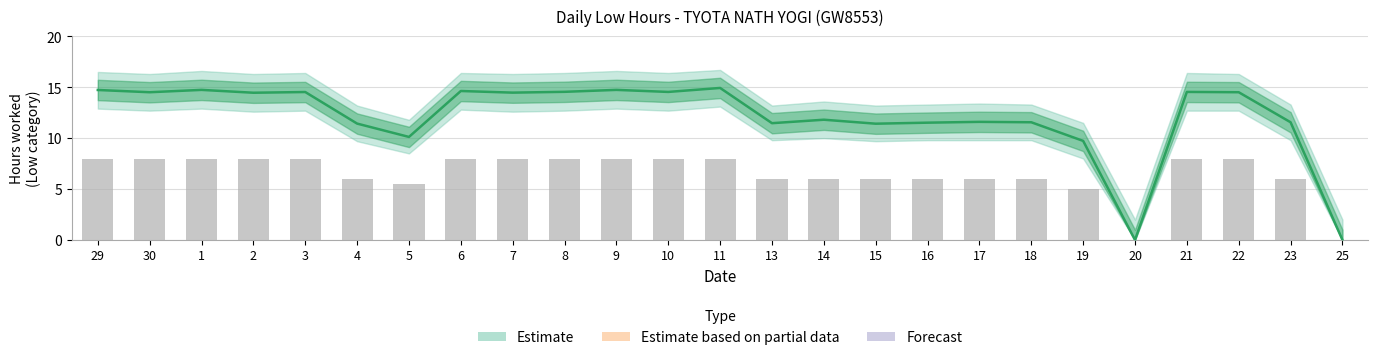

Is the value of Standard Hours at 17 greater than the value of Low Hours at 25?

Yes